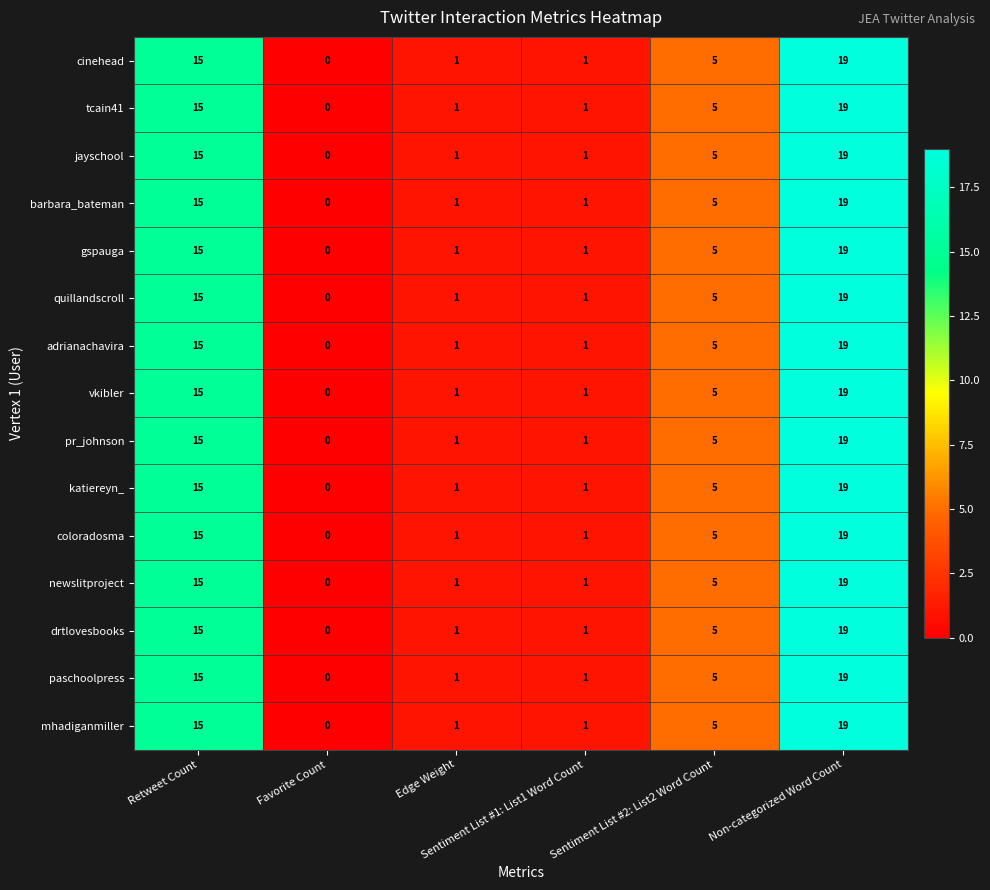

What is the greatest value displayed?

19